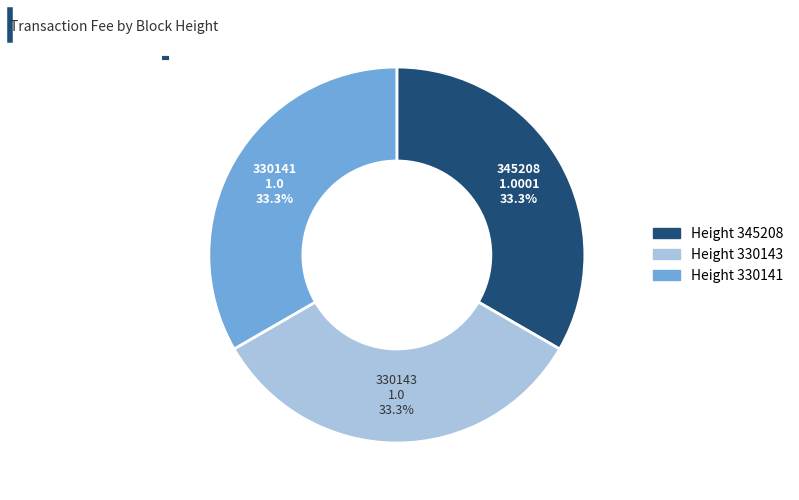

Does any single category account for the majority?

No